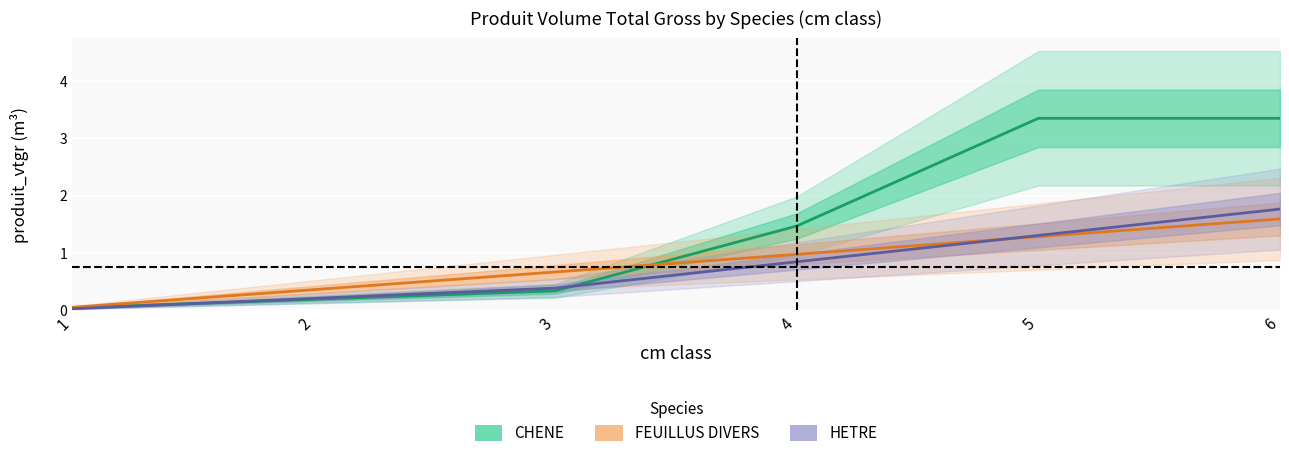

Between which two adjacent categories do CHENE and FEUILLUS DIVERS first intersect?

3 and 4